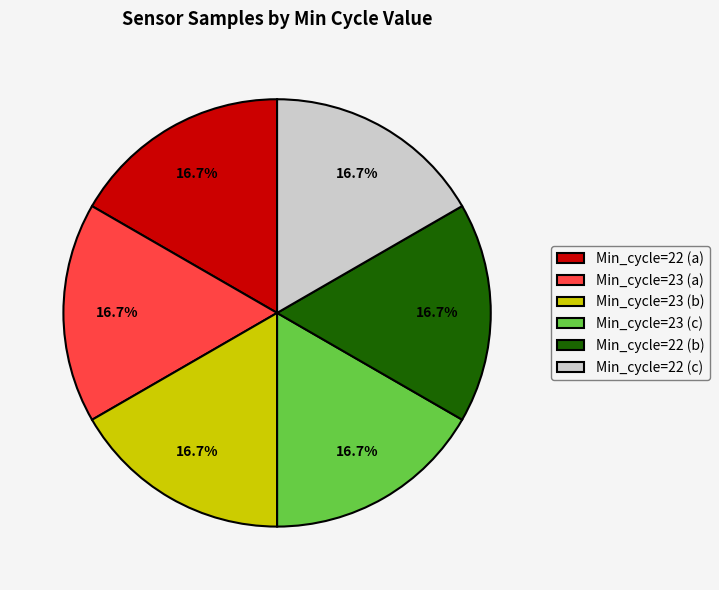

Does Min_cycle=22 (b) account for over 50% of the chart?

No